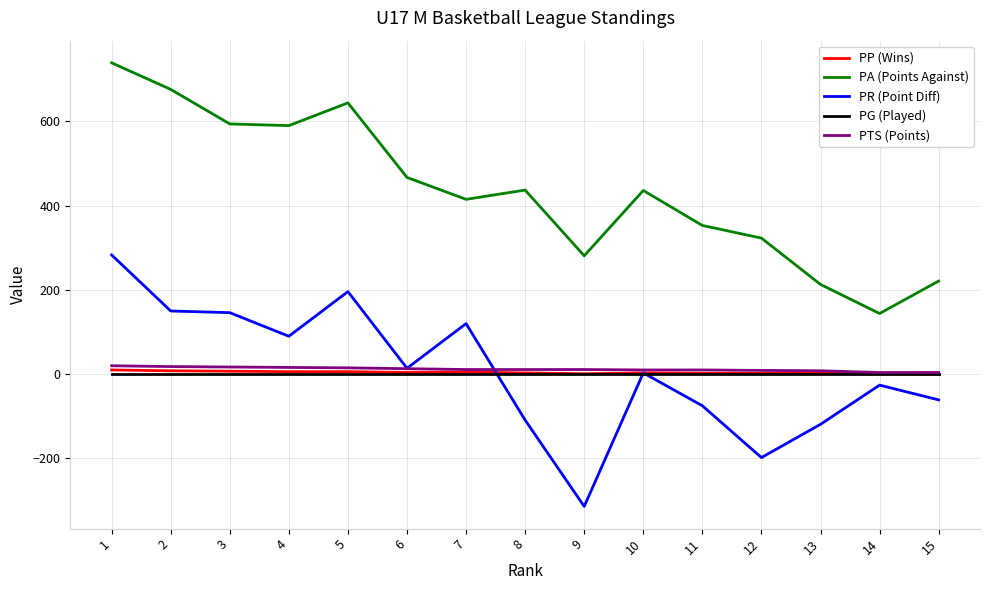

Which category has the lowest value in the PR (Point Diff) series?

9